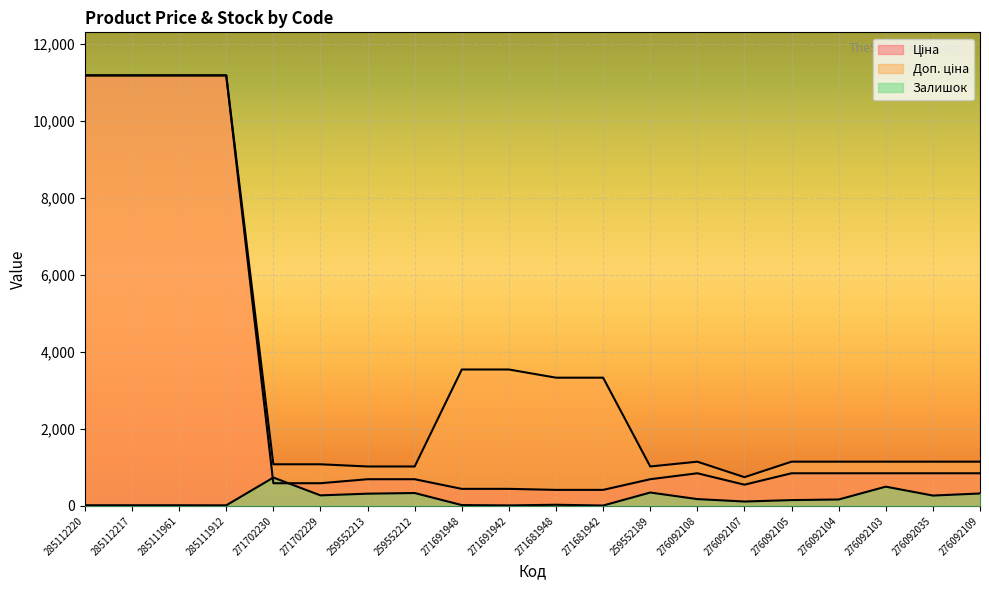

Which category has the lowest value in the Доп. ціна series?

276092107